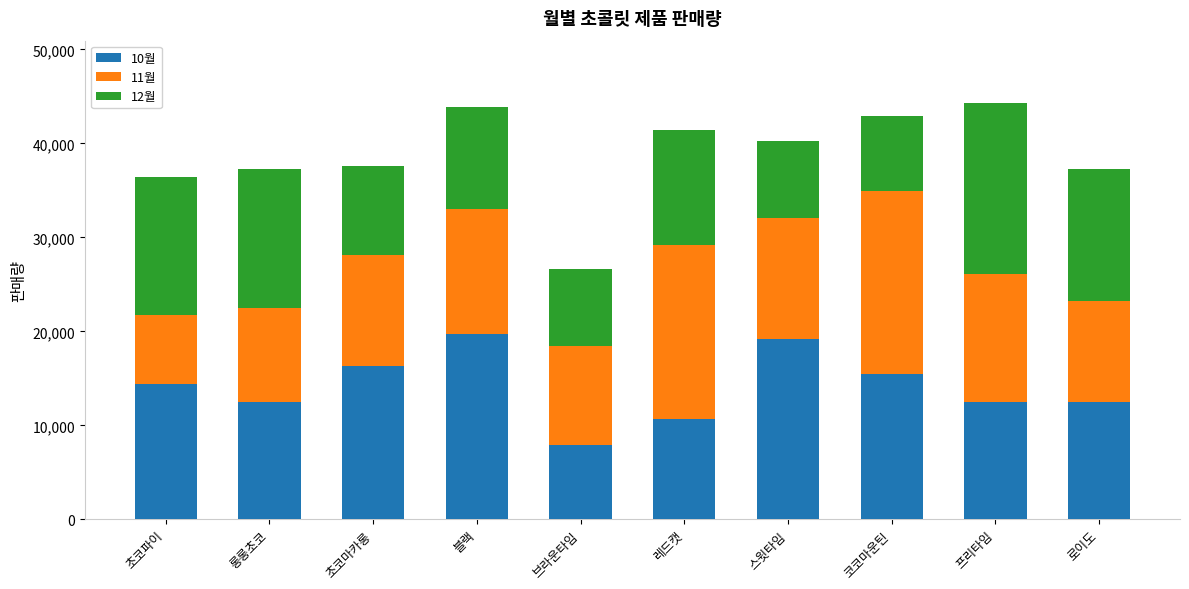

What is the difference between the 10월 values at 롱롱초코 and 레드캣?

1775